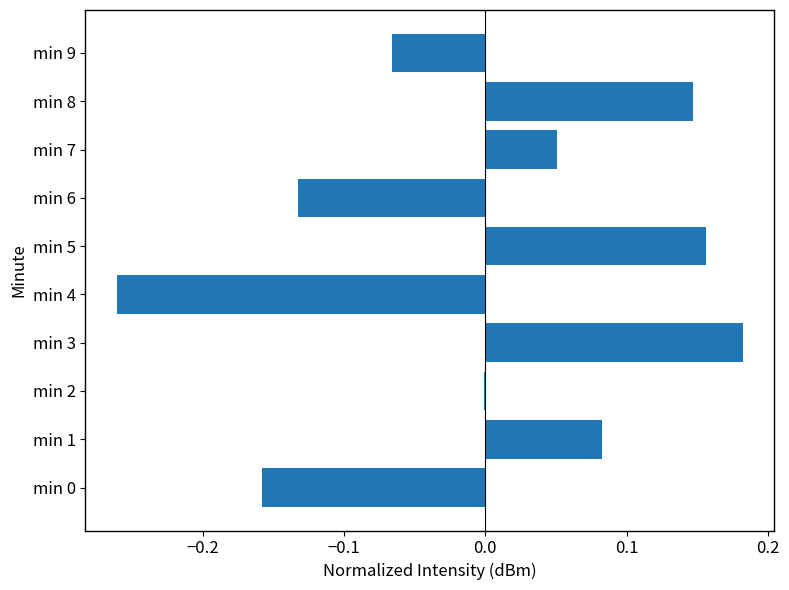

Which category has the highest value across all series?

min 3